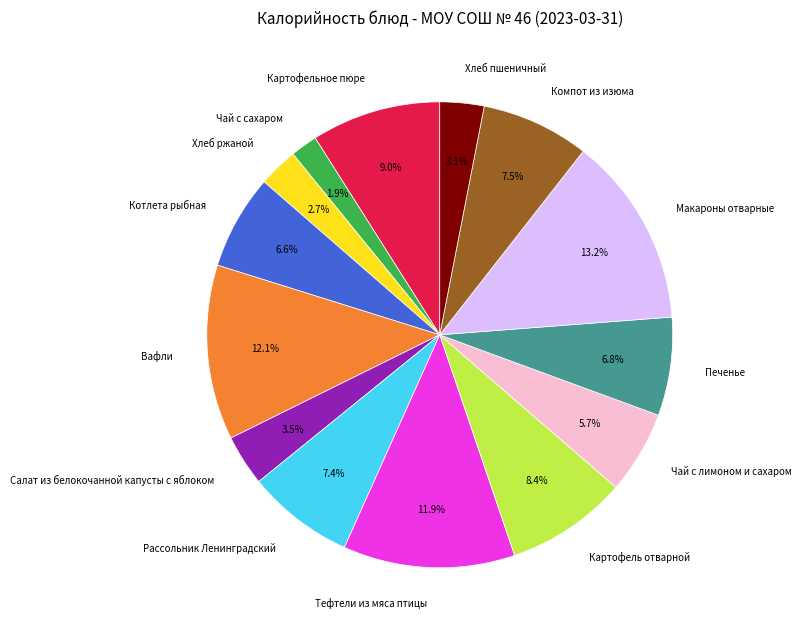

Combined, what portion of the pie is Вафли and Чай с сахаром?

14.0%